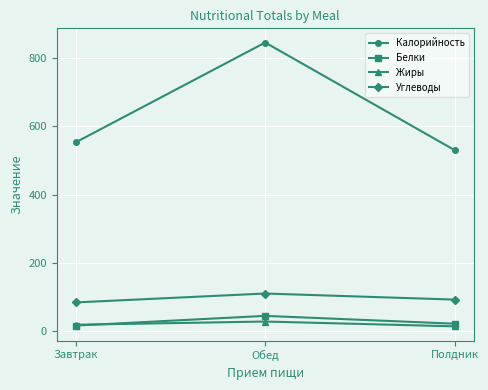

What is the maximum value for Жиры?

27.6